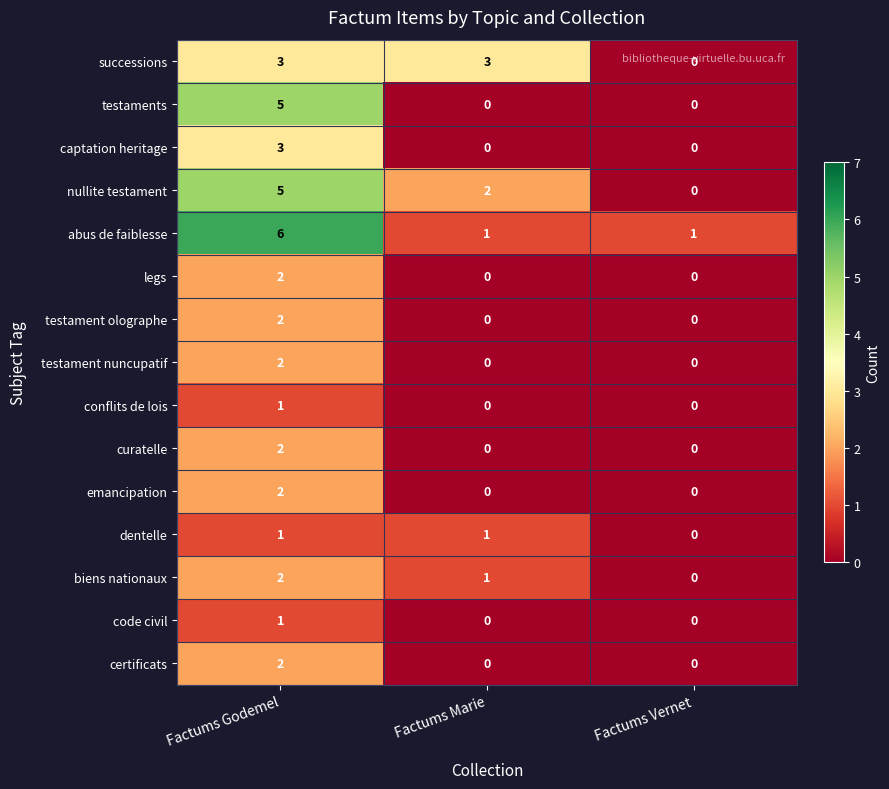

At which label does nullite testament reach its minimum?

Factums Vernet